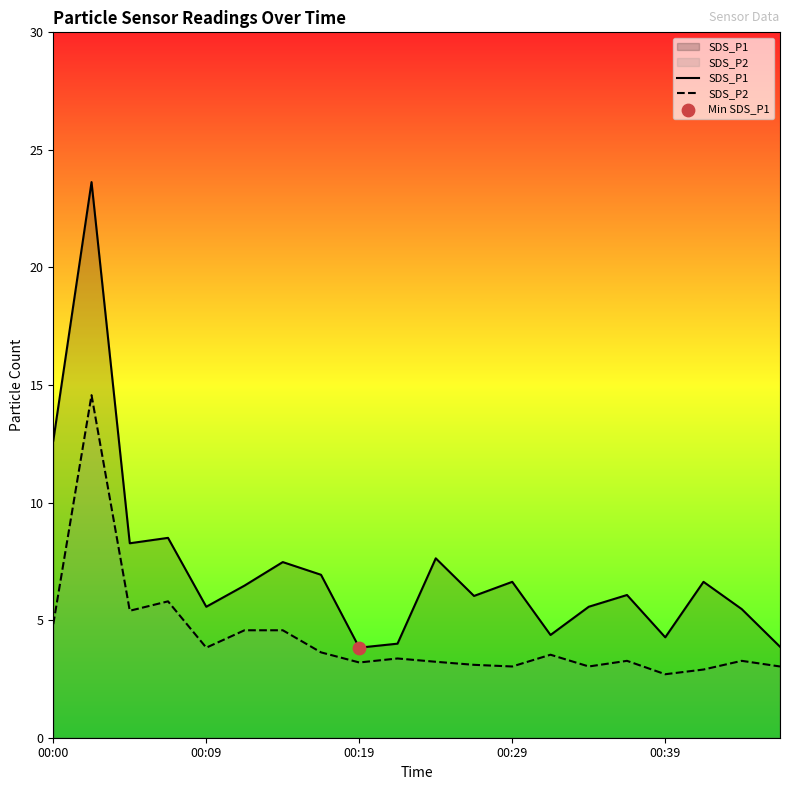

Is the value of SDS_P2 at 5 greater than the value of SDS_P1 at 18?

No